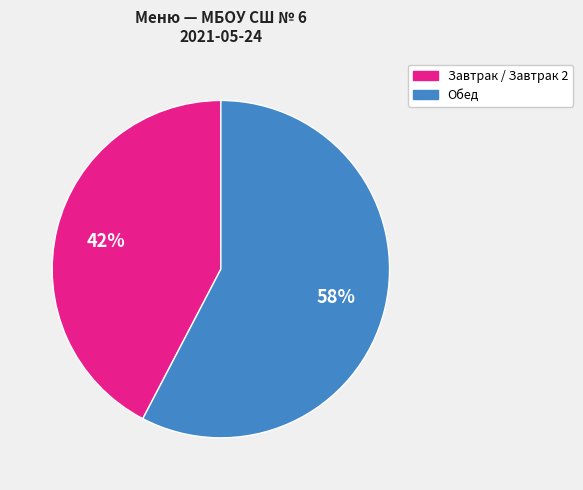

To the nearest percent, what percentage of the pie is Завтрак / Завтрак 2?

42%